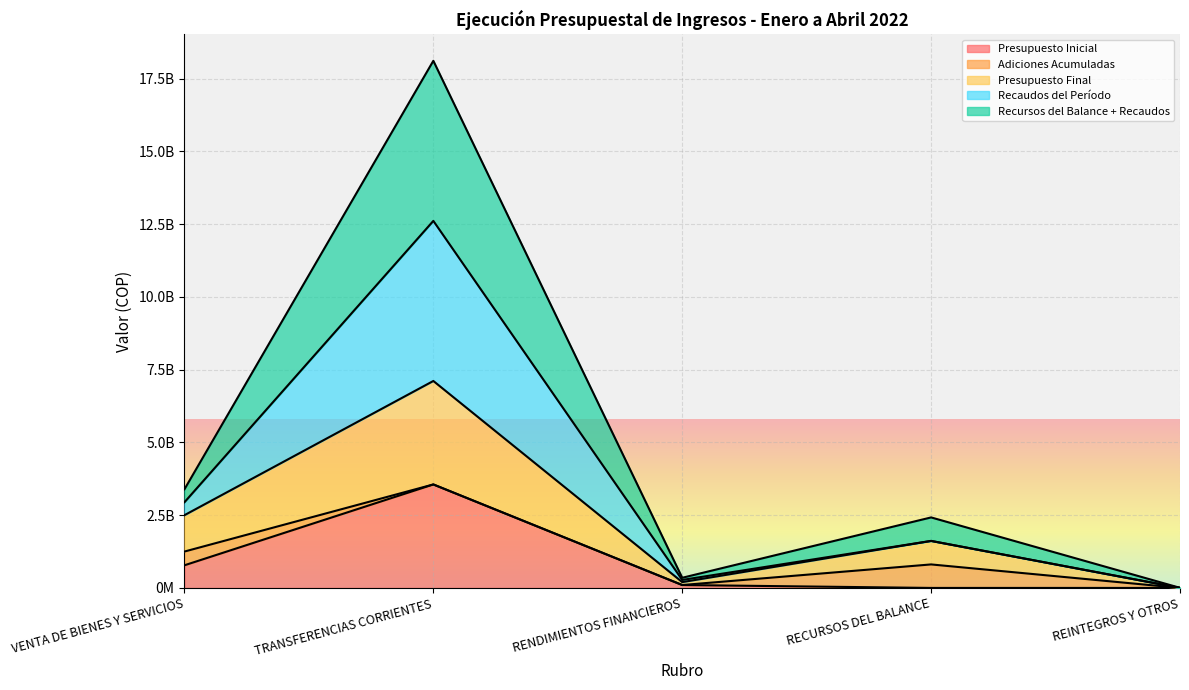

True or false: Presupuesto Final and Presupuesto Inicial intersect in this chart.

False